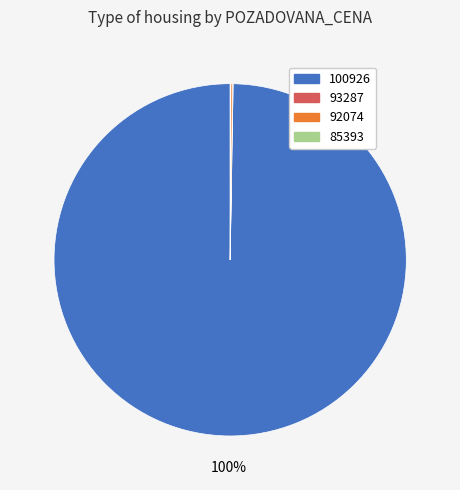

What is the largest slice in the pie chart?

100926